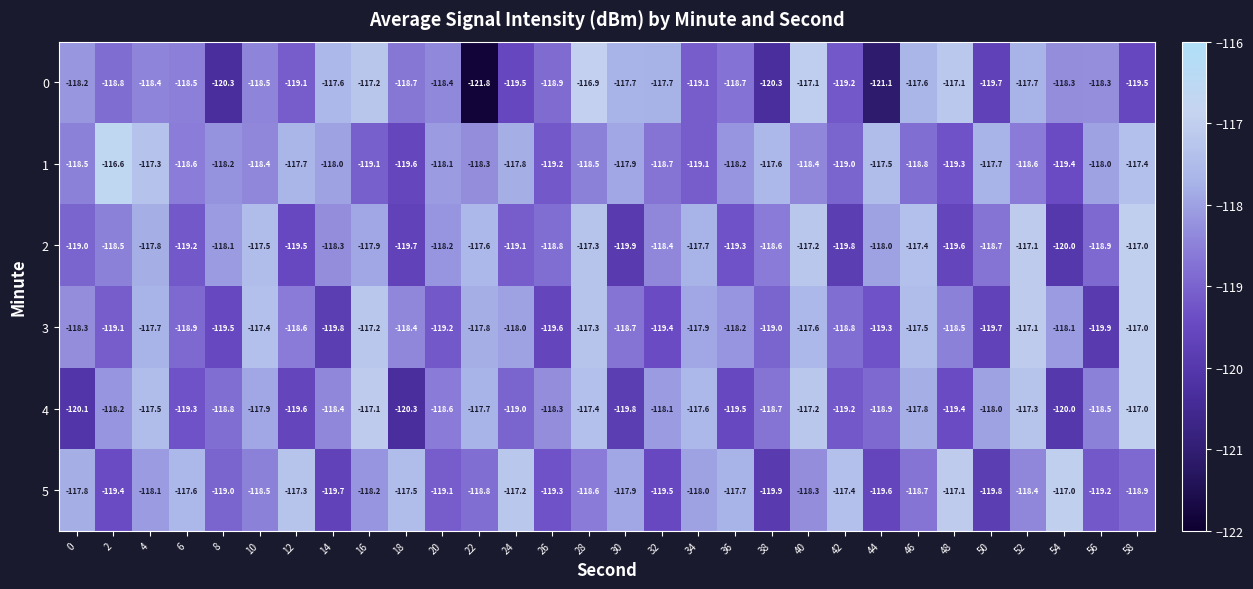

Which category has the lowest value across all series?

22